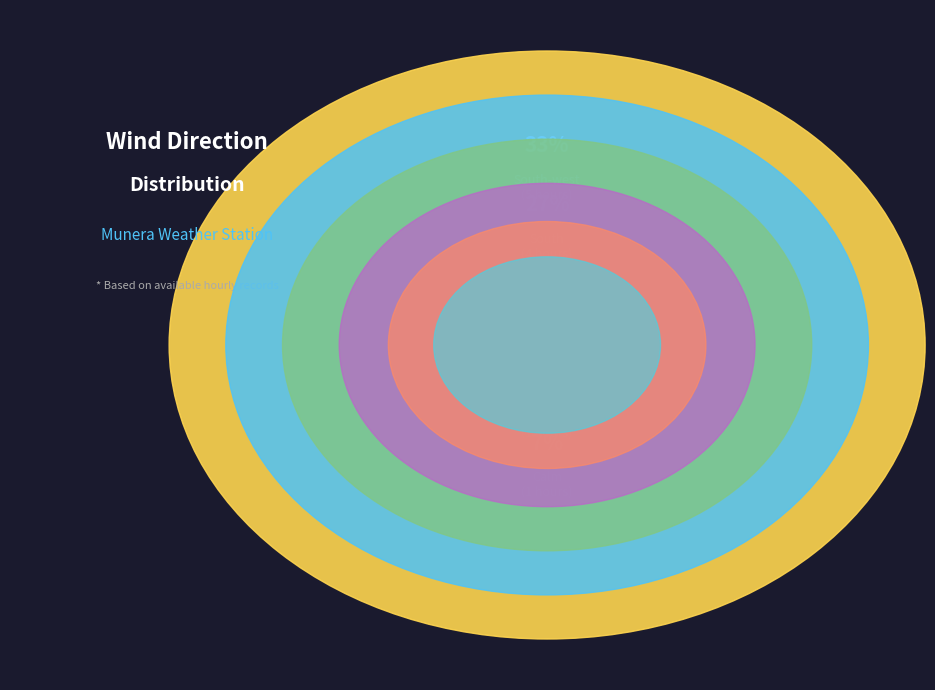

Combined, what portion of the pie is 20:00 and 17:00?

16.2%